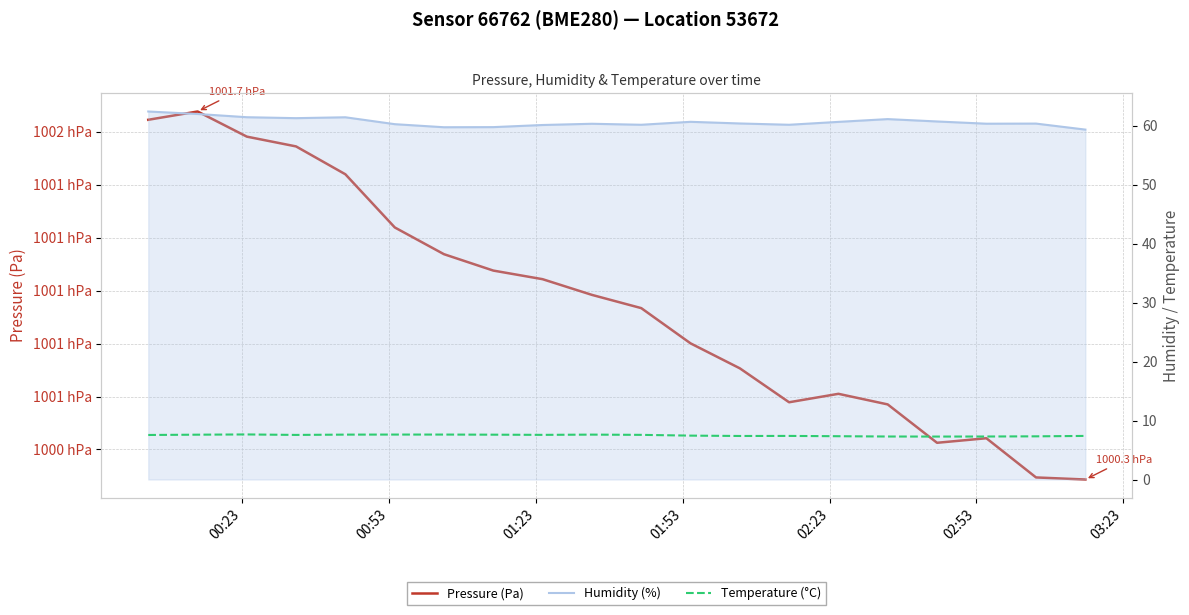

True or false: Humidity (%) and Temperature (°C) intersect in this chart.

False